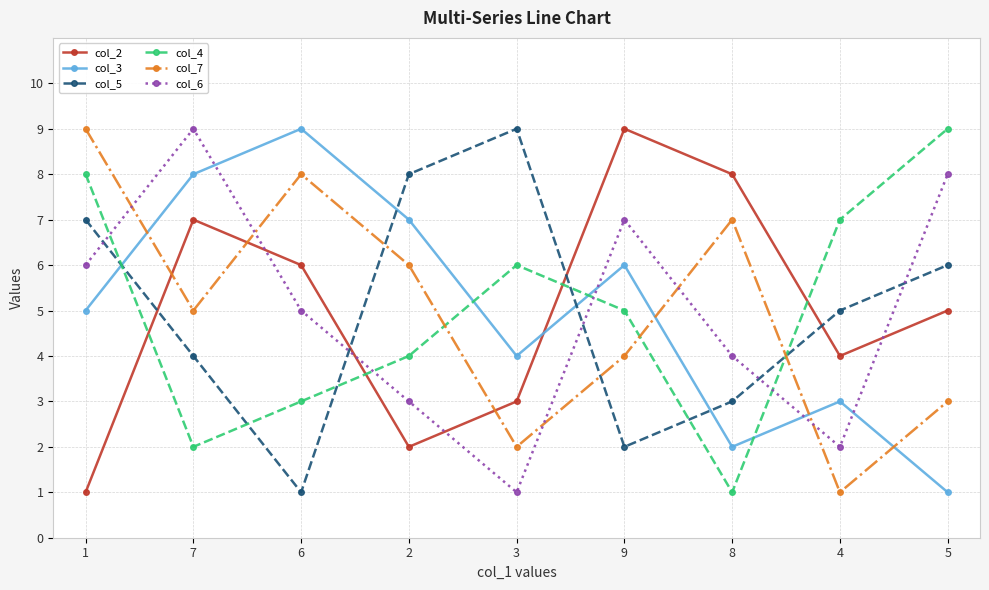

Which series changed the most between 1 and 3?

col_7